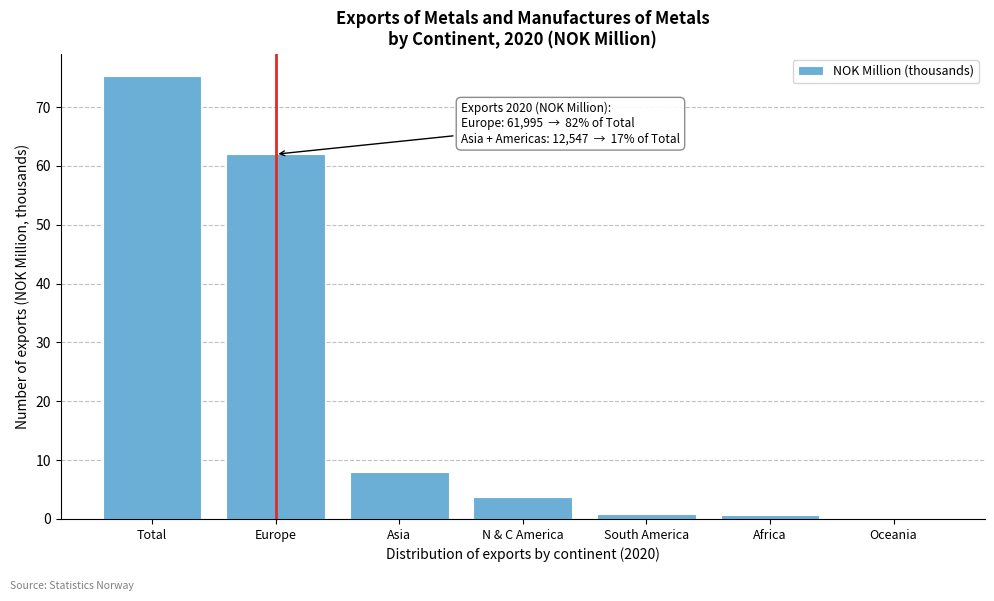

Read the value at Total.

75.3